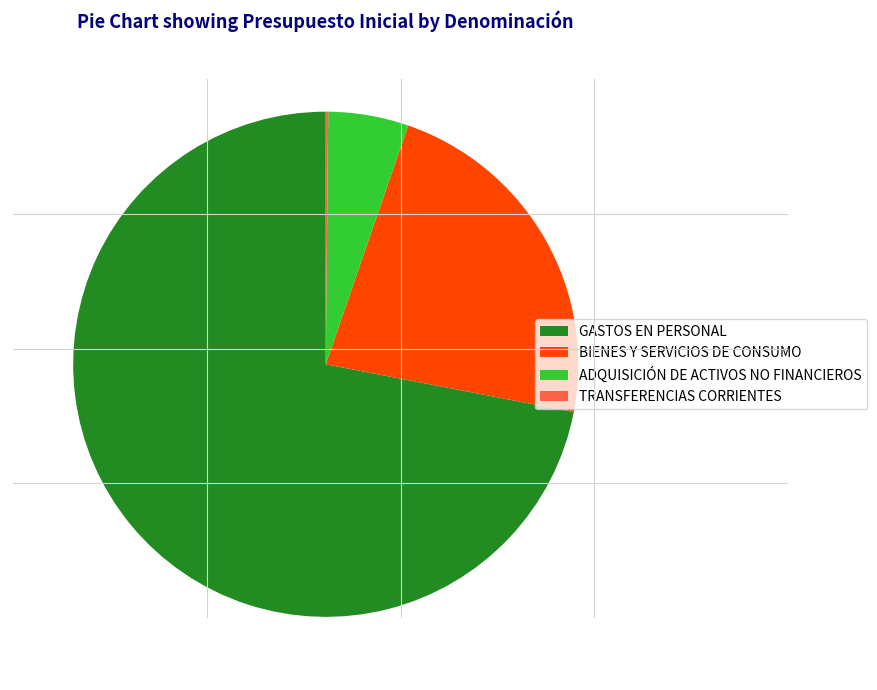

Is there any slice that represents more than half of the pie?

Yes